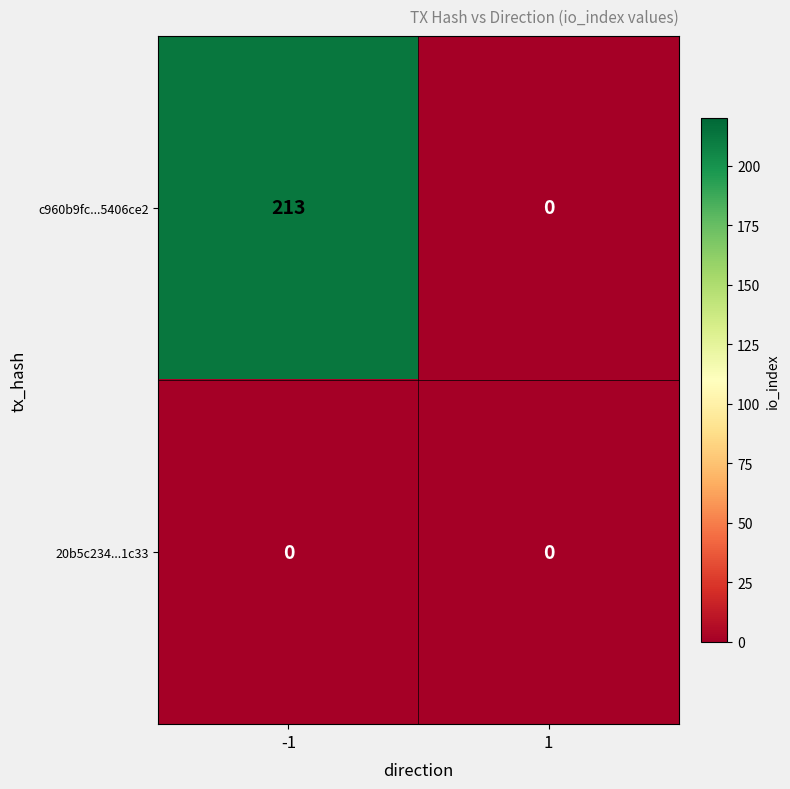

At which category is the sum across all series the highest?

-1